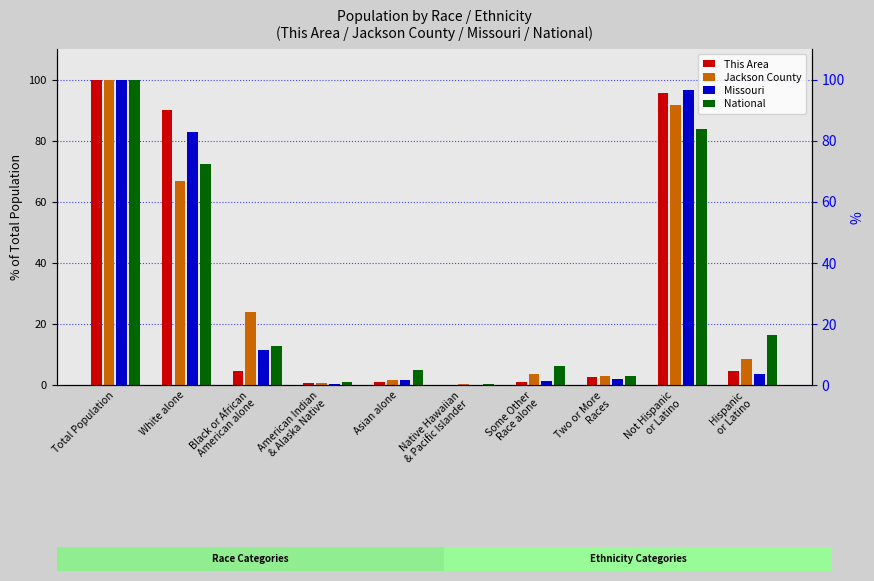

How many groups of bars are there?

10